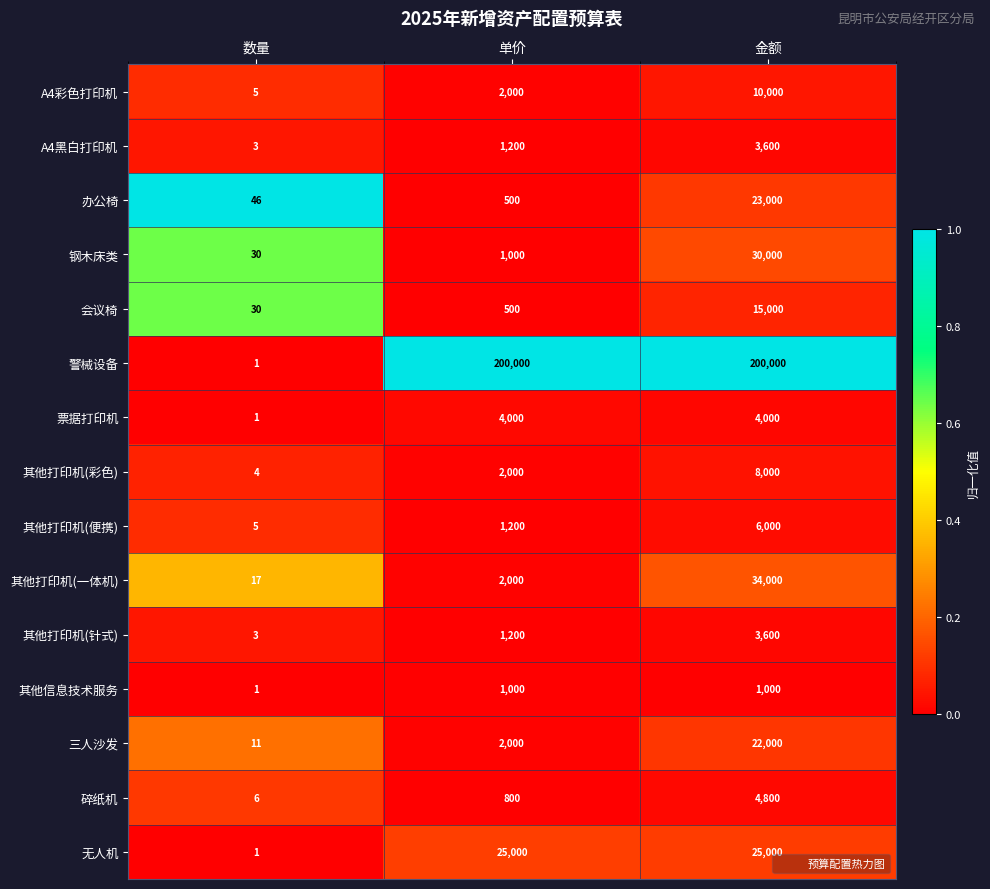

Is it true that 其他打印机(便携) equals 6000 at 金额?

True